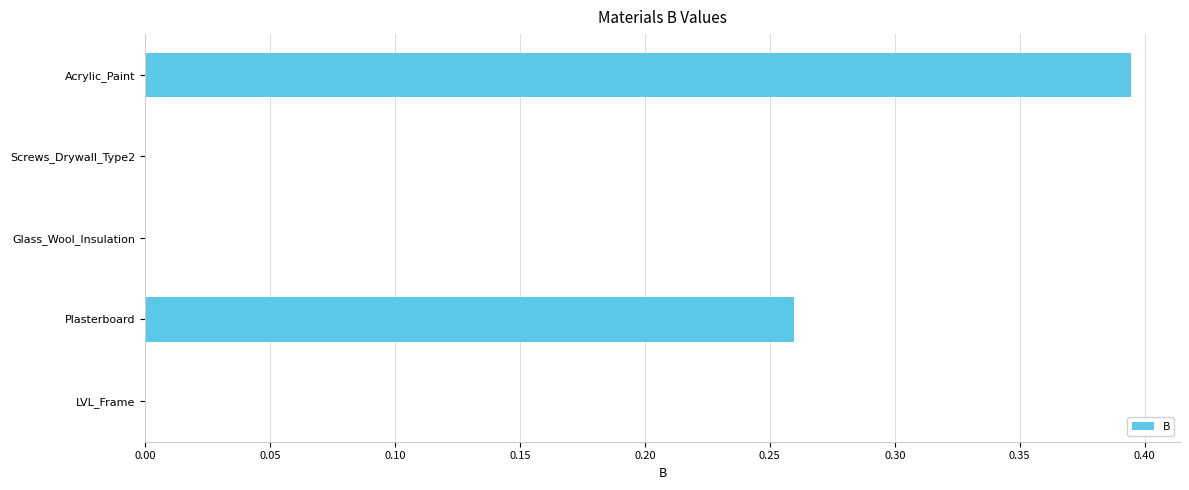

What is the sum of all values?

0.7